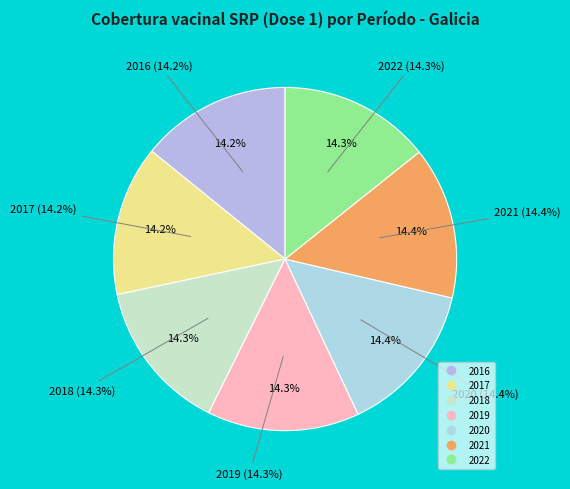

Is there a majority slice in this chart?

No